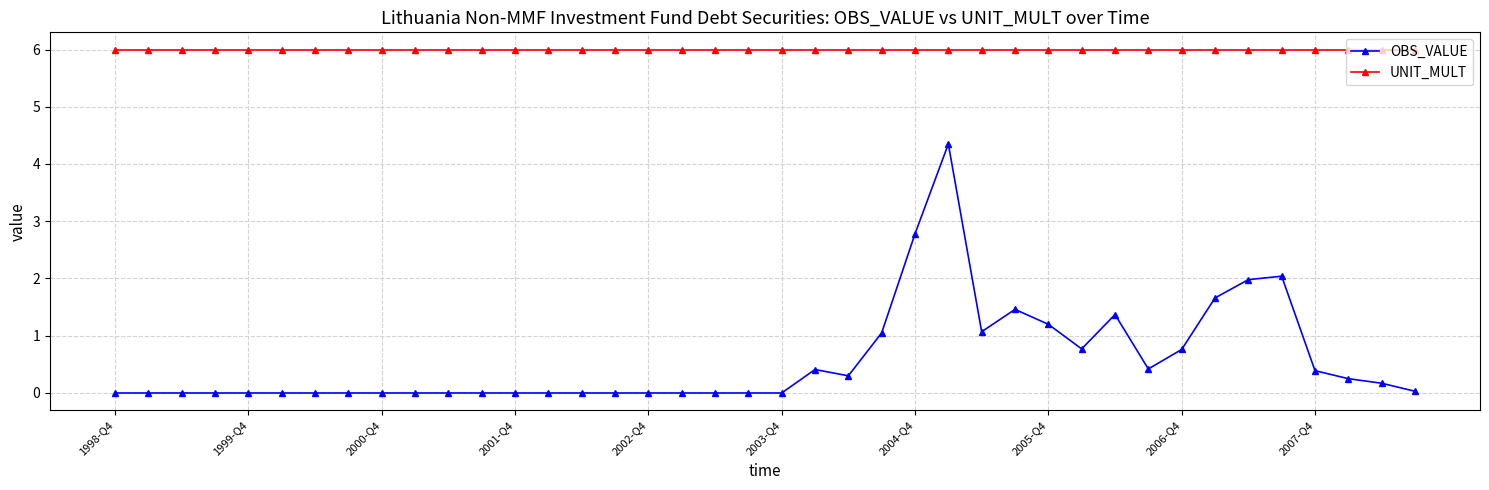

True or false: OBS_VALUE and UNIT_MULT intersect in this chart.

False